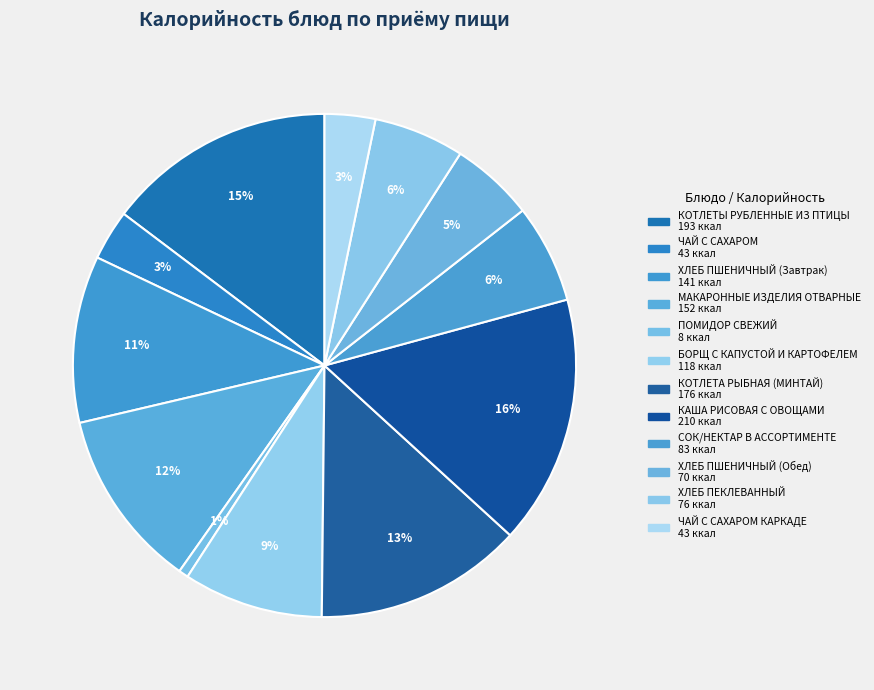

How many slices are in this pie chart?

12